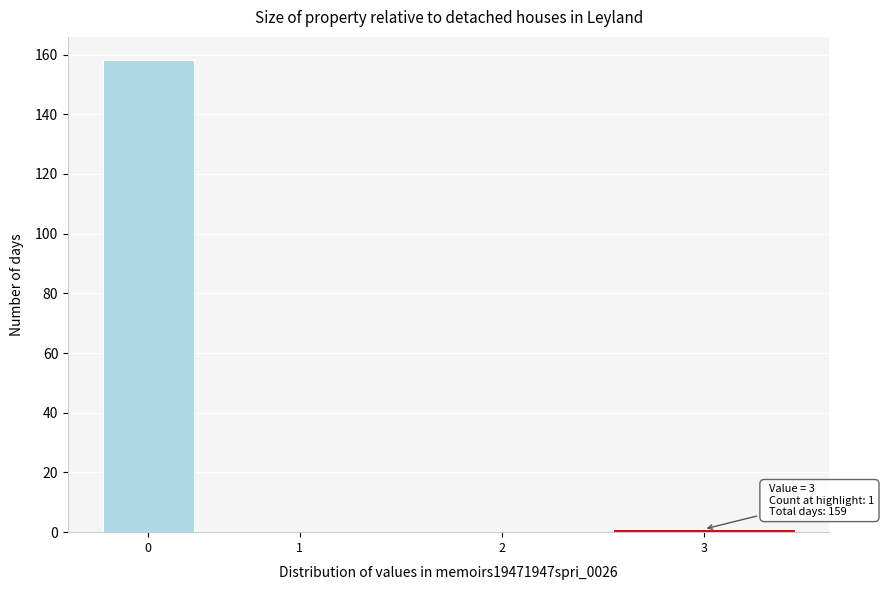

Reading right to left, what are all the values shown in this chart?

3=1	2=0	1=0	0=158